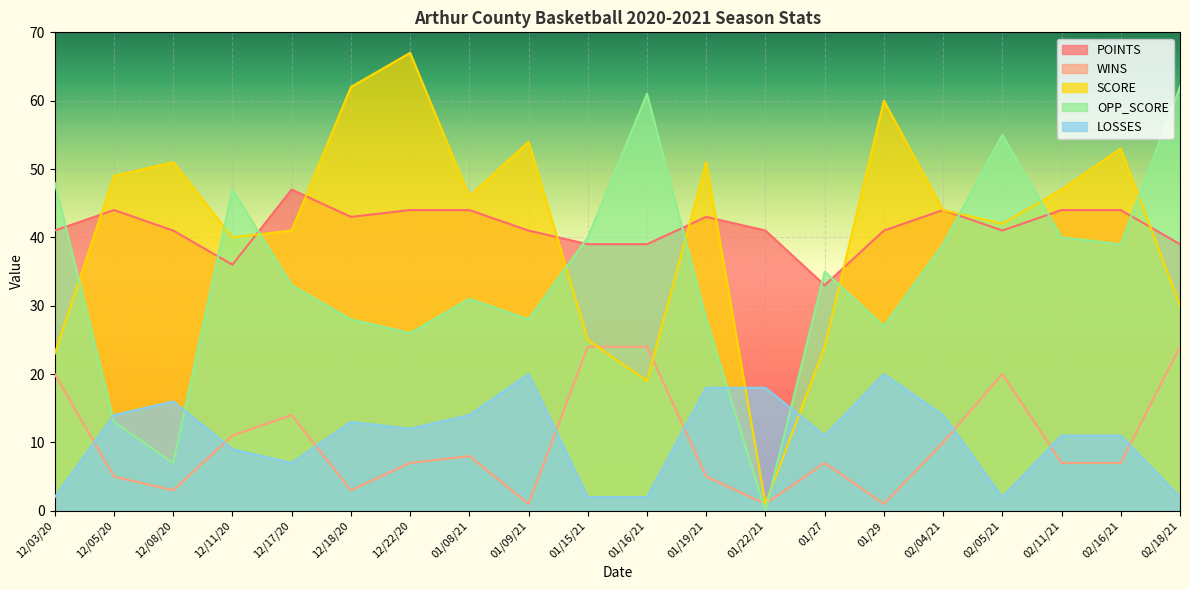

Reading left to right, what are all the values shown in this chart?

POINTS: 12/03/20=41	12/05/20=44	12/08/20=41	12/11/20=36	12/17/20=47	12/18/20=43	12/22/20=44	01/08/21=44	01/09/21=41	01/15/21=39	01/16/21=39	01/19/21=43	01/22/21=41	01/27=33	01/29=41	02/04/21=44	02/05/21=41	02/11/21=44	02/16/21=44	02/18/21=39
WINS: 12/03/20=20	12/05/20=5	12/08/20=3	12/11/20=11	12/17/20=14	12/18/20=3	12/22/20=7	01/08/21=8	01/09/21=1	01/15/21=24	01/16/21=24	01/19/21=5	01/22/21=1	01/27=7	01/29=1	02/04/21=10	02/05/21=20	02/11/21=7	02/16/21=7	02/18/21=24
SCORE: 12/03/20=23	12/05/20=49	12/08/20=51	12/11/20=40	12/17/20=41	12/18/20=62	12/22/20=67	01/08/21=46	01/09/21=54	01/15/21=25	01/16/21=19	01/19/21=51	01/22/21=1	01/27=24	01/29=60	02/04/21=44	02/05/21=42	02/11/21=47	02/16/21=53	02/18/21=30
OPP_SCORE: 12/03/20=48	12/05/20=13	12/08/20=7	12/11/20=47	12/17/20=33	12/18/20=28	12/22/20=26	01/08/21=31	01/09/21=28	01/15/21=40	01/16/21=61	01/19/21=28	01/22/21=0	01/27=35	01/29=27	02/04/21=39	02/05/21=55	02/11/21=40	02/16/21=39	02/18/21=62
LOSSES: 12/03/20=2	12/05/20=14	12/08/20=16	12/11/20=9	12/17/20=7	12/18/20=13	12/22/20=12	01/08/21=14	01/09/21=20	01/15/21=2	01/16/21=2	01/19/21=18	01/22/21=18	01/27=11	01/29=20	02/04/21=14	02/05/21=2	02/11/21=11	02/16/21=11	02/18/21=2